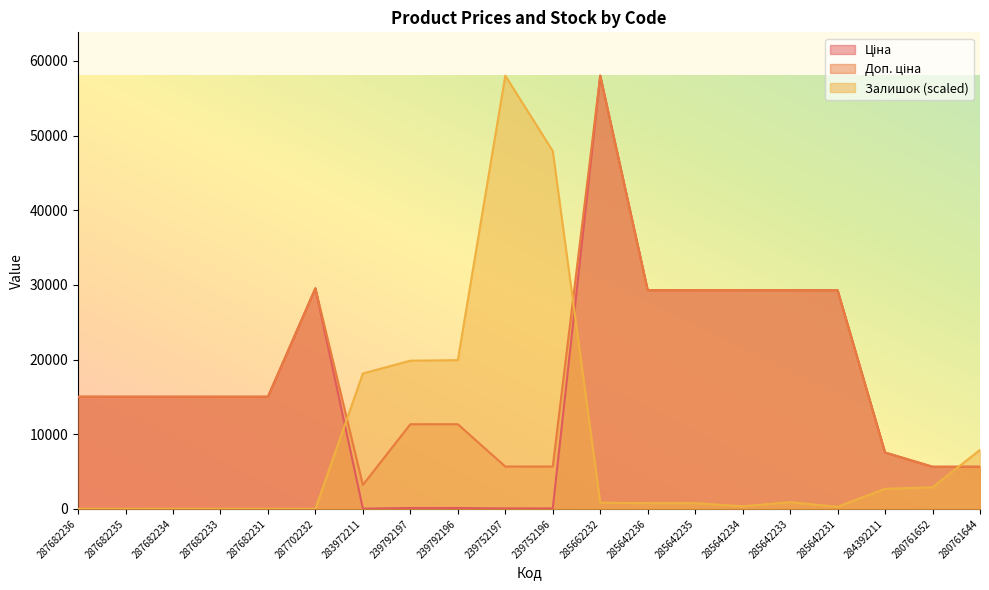

How many interior local peaks does the Ціна series have?

2